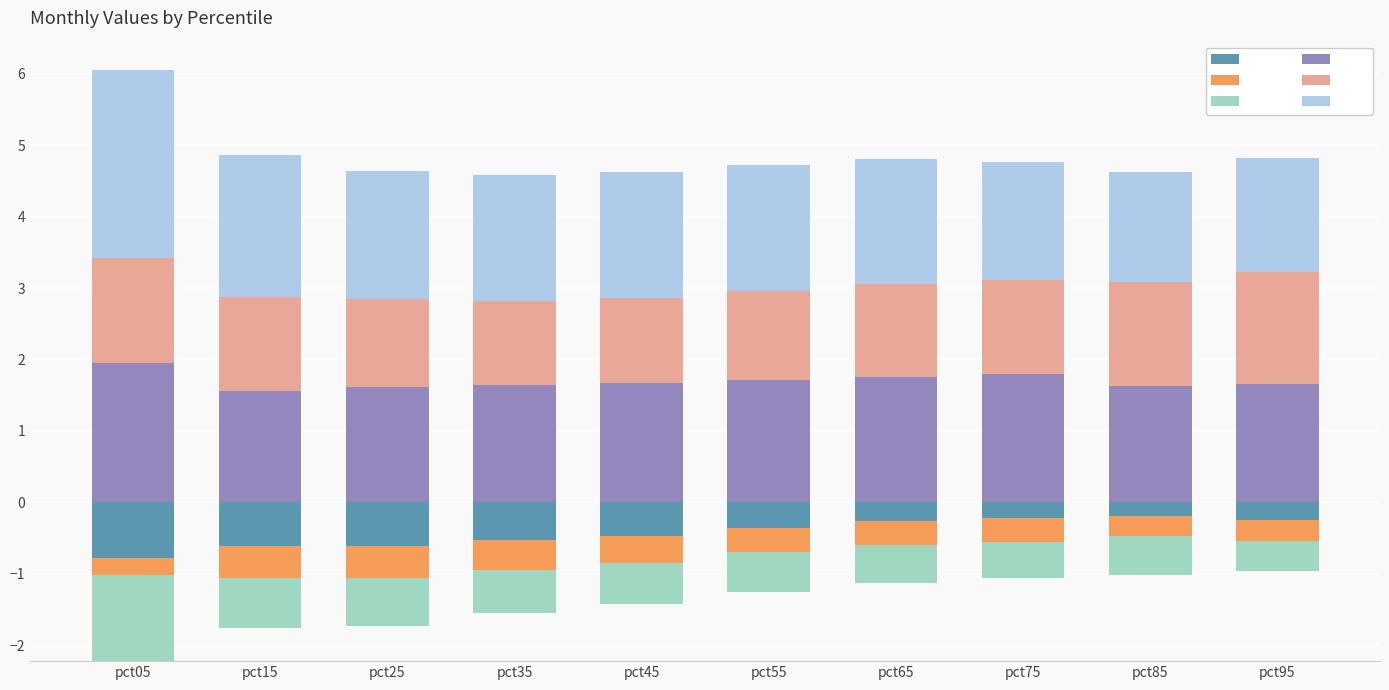

What is the value of the May bar at the 1st from the left?

1.5